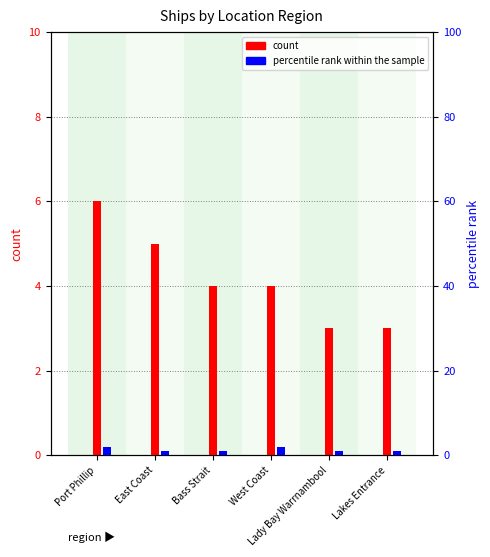

The count series shows 2 at Lady Bay Warrnambool. True or false?

False